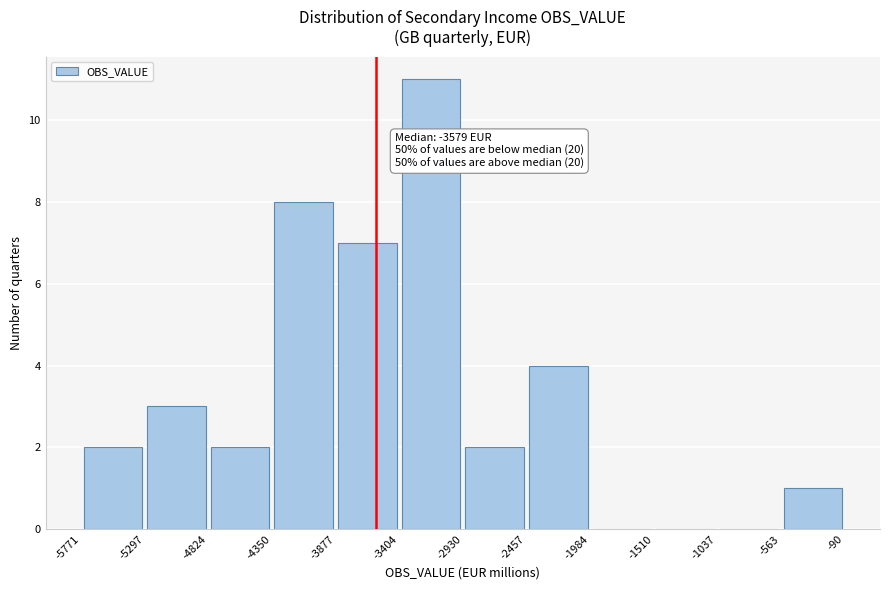

Over which range of the x-axis is the bar tallest?

-3404 to -2930